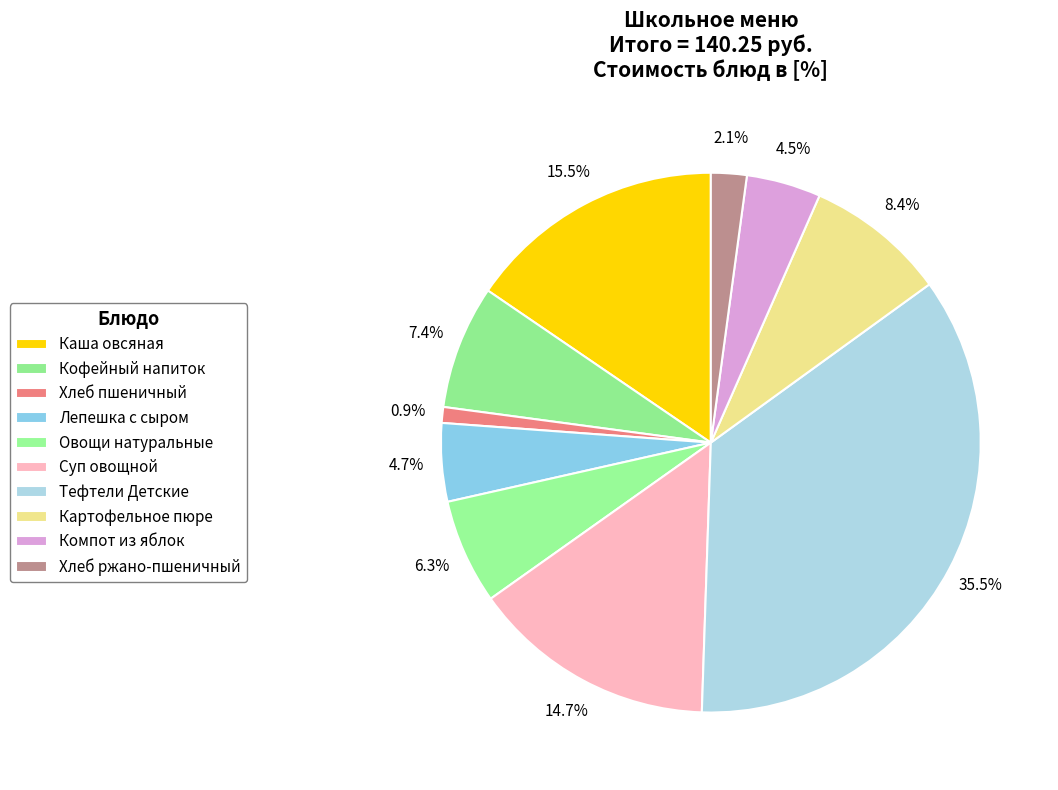

How many segments does this pie chart have?

10